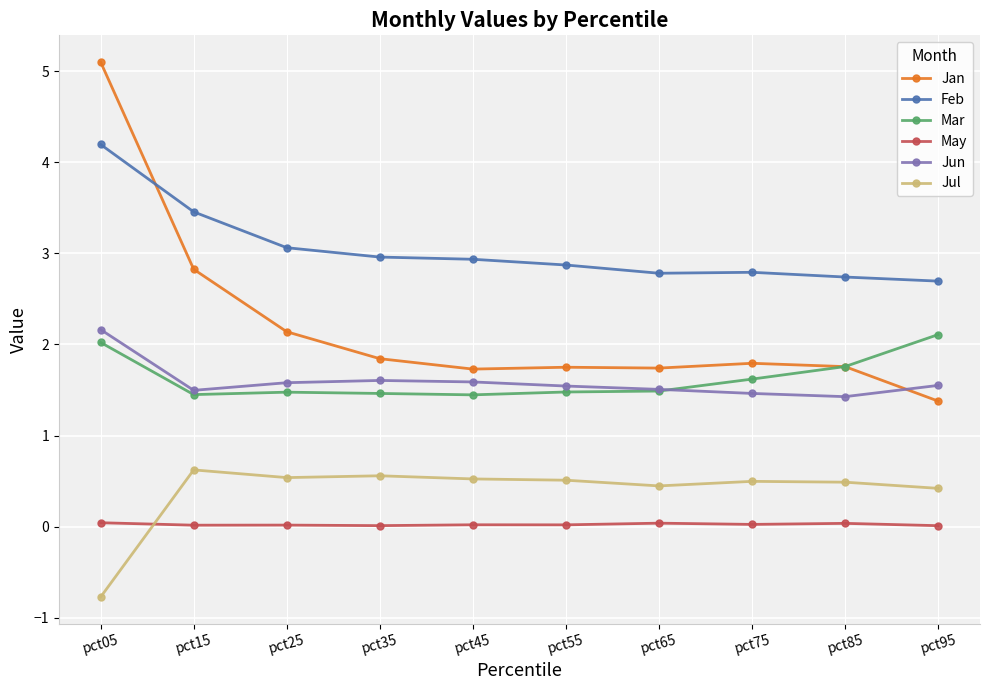

Which series has the largest range (max minus min)?

Jan